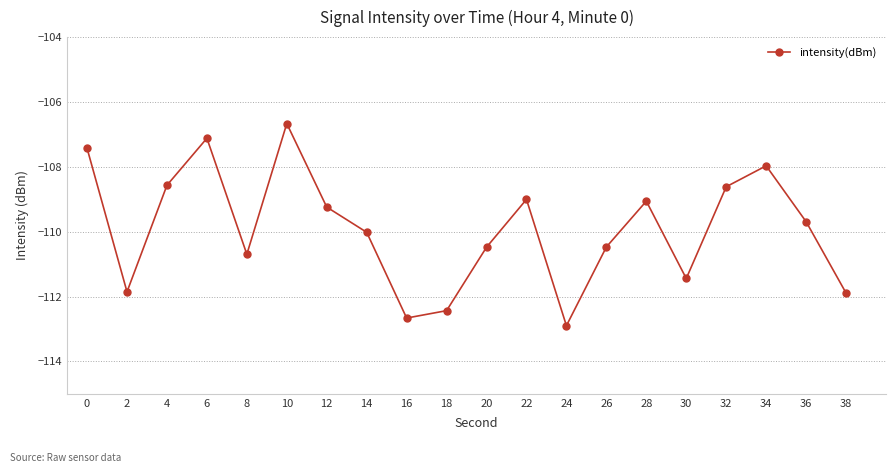

Read the value at 14.

-110.0